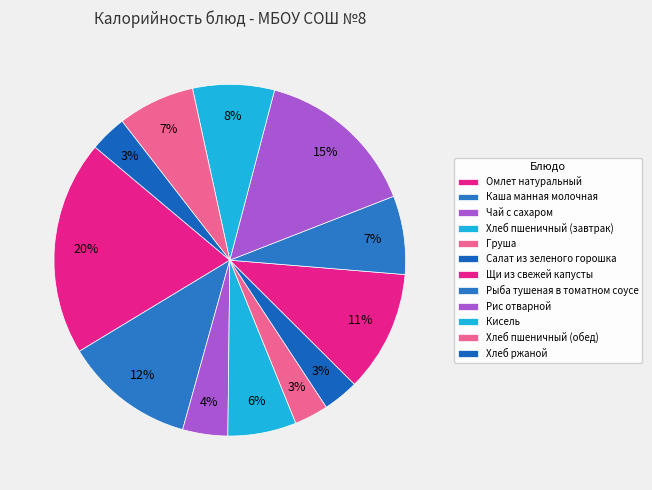

The Хлеб пшеничный (завтрак) slice represents 6% of the pie. True or false?

True